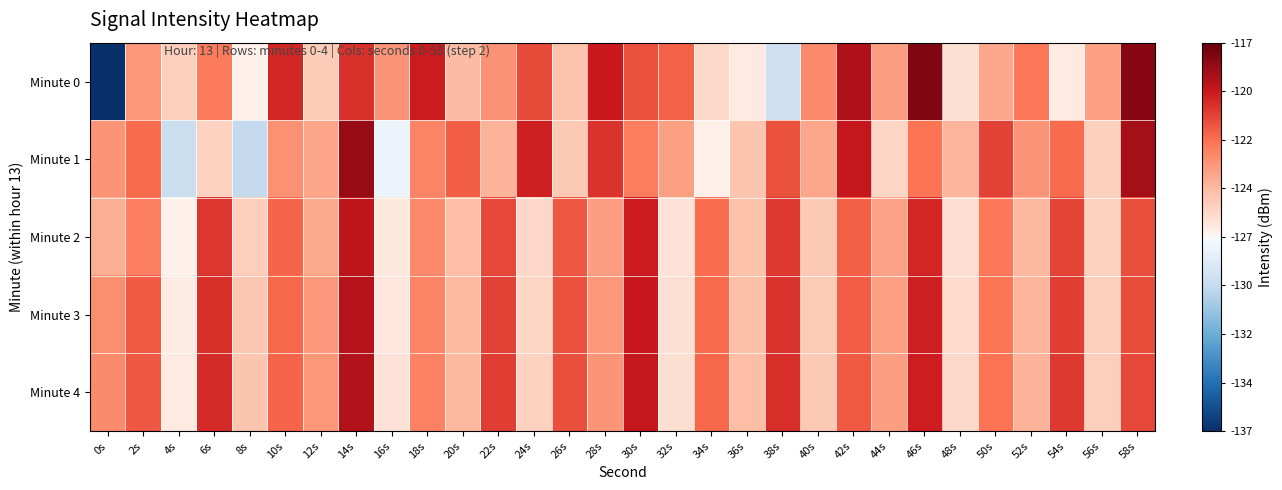

Reading left to right, extract all data points from this chart.

Minute 0: 0s=-137.1	2s=-123.3	4s=-125.3	6s=-122.4	8s=-126.8	10s=-119.9	12s=-125.2	14s=-120.3	16s=-123.2	18s=-119.6	20s=-124.6	22s=-123.2	24s=-120.9	26s=-124.8	28s=-119.6	30s=-121.1	32s=-121.7	34s=-125.8	36s=-126.5	38s=-129.1	40s=-122.8	42s=-118.8	44s=-123.5	46s=-117.7	48s=-126.1	50s=-123.8	52s=-122.3	54s=-126.5	56s=-123.6	58s=-117.8
Minute 1: 0s=-123.2	2s=-121.9	4s=-129.2	6s=-125.5	8s=-129.5	10s=-123.1	12s=-123.7	14s=-118.2	16s=-127.6	18s=-122.6	20s=-121.5	22s=-124.2	24s=-119.8	26s=-125.1	28s=-120.3	30s=-122.4	32s=-123.6	34s=-126.7	36s=-124.9	38s=-121.2	40s=-123.8	42s=-119.4	44s=-125.6	46s=-122.1	48s=-124.3	50s=-120.7	52s=-123.2	54s=-121.9	56s=-125.4	58s=-118.6
Minute 2: 0s=-124.1	2s=-122.5	4s=-126.8	6s=-120.4	8s=-125.3	10s=-121.7	12s=-123.9	14s=-119.2	16s=-126.4	18s=-122.8	20s=-124.6	22s=-120.9	24s=-125.7	26s=-121.3	28s=-123.5	30s=-119.6	32s=-126.2	34s=-122.0	36s=-124.8	38s=-120.5	40s=-125.1	42s=-121.6	44s=-123.7	46s=-119.9	48s=-126.0	50s=-122.3	52s=-124.4	54s=-120.8	56s=-125.5	58s=-121.1
Minute 3: 0s=-123.0	2s=-121.4	4s=-126.6	6s=-120.2	8s=-125.0	10s=-121.8	12s=-123.4	14s=-119.0	16s=-126.3	18s=-122.7	20s=-124.5	22s=-120.7	24s=-125.6	26s=-121.2	28s=-123.3	30s=-119.5	32s=-126.1	34s=-121.9	36s=-124.7	38s=-120.3	40s=-125.2	42s=-121.5	44s=-123.6	46s=-119.8	48s=-125.9	50s=-122.2	52s=-124.3	54s=-120.6	56s=-125.4	58s=-121.0
Minute 4: 0s=-122.9	2s=-121.3	4s=-126.5	6s=-120.1	8s=-124.9	10s=-121.7	12s=-123.3	14s=-118.9	16s=-126.2	18s=-122.6	20s=-124.4	22s=-120.6	24s=-125.5	26s=-121.1	28s=-123.2	30s=-119.4	32s=-126.0	34s=-121.8	36s=-124.6	38s=-120.2	40s=-125.1	42s=-121.4	44s=-123.5	46s=-119.7	48s=-125.8	50s=-122.1	52s=-124.2	54s=-120.5	56s=-125.3	58s=-120.9